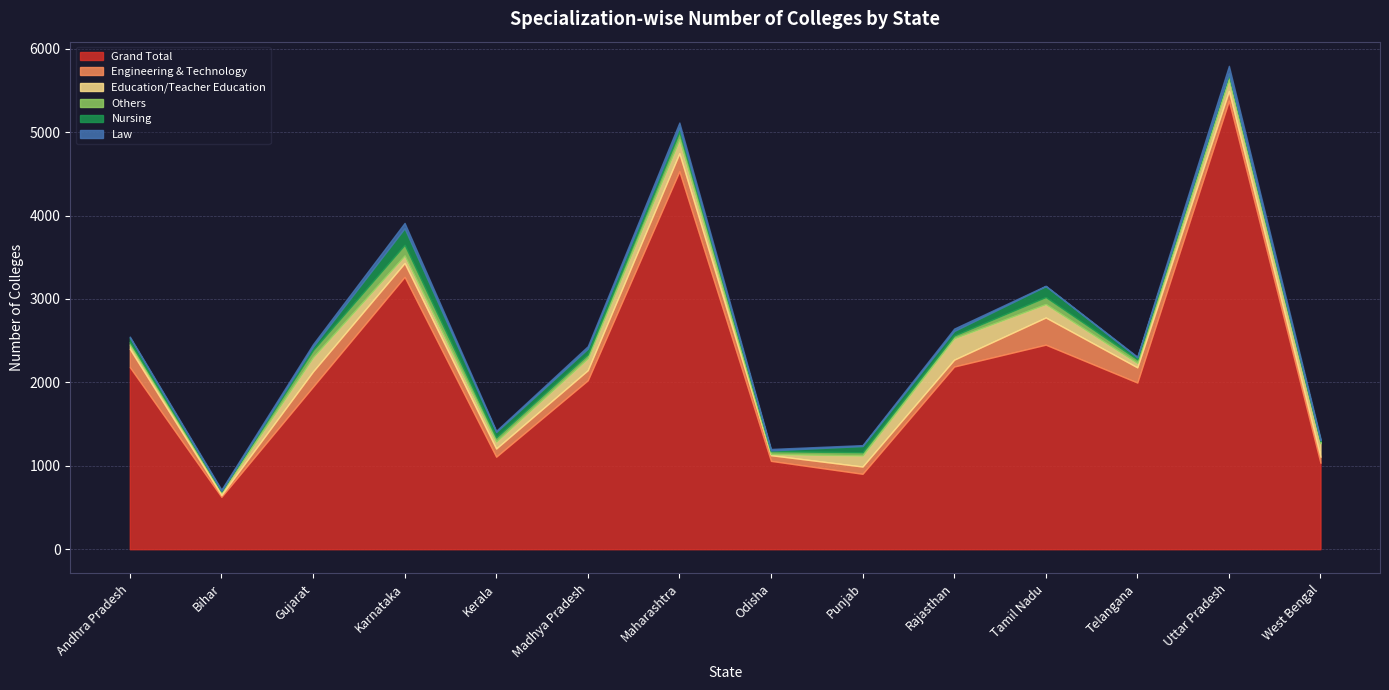

Where is Law nearest to the value 47?

Maharashtra